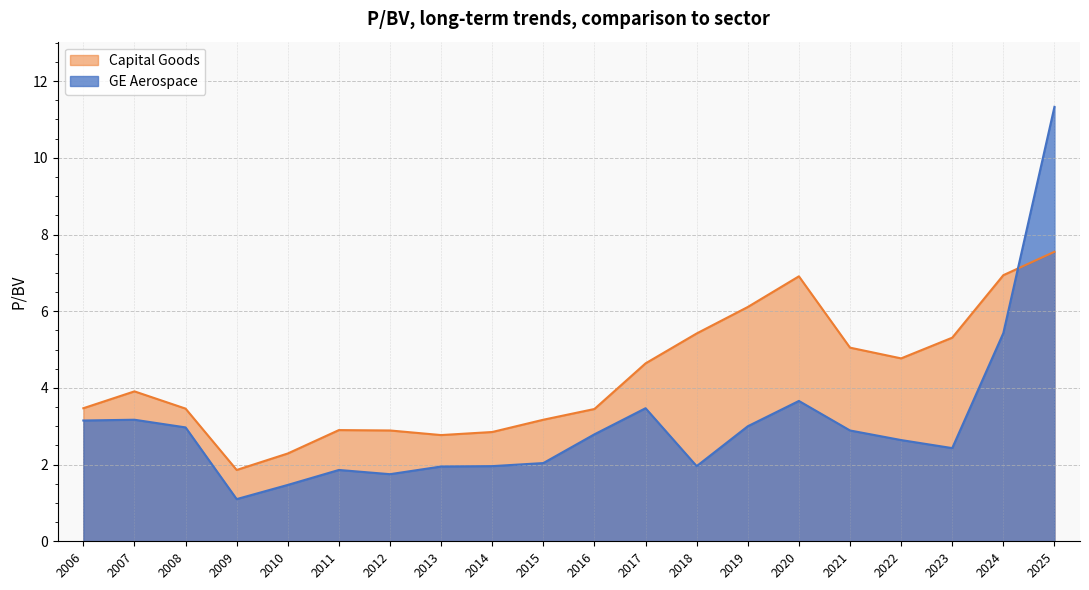

Which series changed the most between 2006 and 2024?

Capital Goods